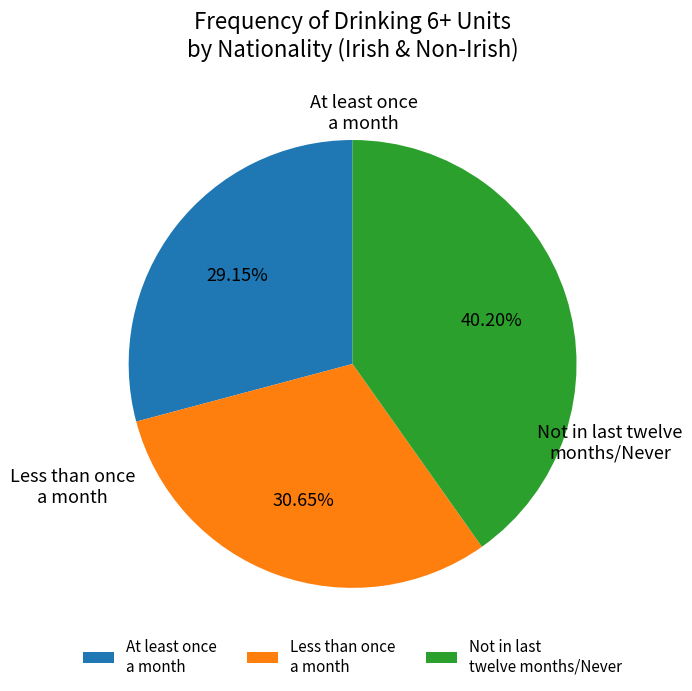

Does Less than once a month represent more than half of the total?

No